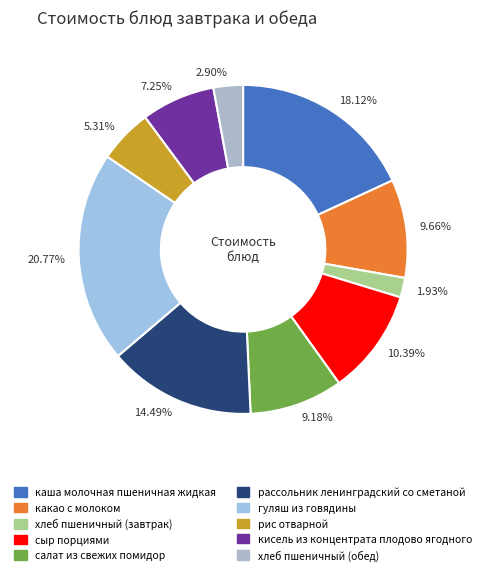

Which category has the smallest portion of the pie?

1.93%